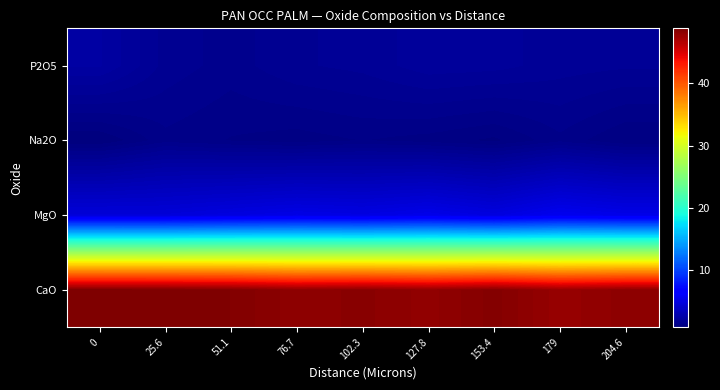

Reading left to right, transcribe all the data shown in this chart.

CaO: 0=48.9	25.6=48.8	51.1=48.7	76.7=48.2	102.3=48.4	127.8=48.0	153.4=48.6	179=47.8	204.6=48.2
MgO: 0=4.6	25.6=4.6	51.1=4.9	76.7=5.2	102.3=5.0	127.8=5.3	153.4=4.9	179=5.5	204.6=5.2
Na2O: 0=0.8	25.6=1.3	51.1=1.2	76.7=1.1	102.3=1.2	127.8=1.1	153.4=0.9	179=1.3	204.6=1.0
P2O5: 0=2.3	25.6=1.7	51.1=1.5	76.7=1.7	102.3=1.8	127.8=2.0	153.4=2.0	179=1.8	204.6=1.8